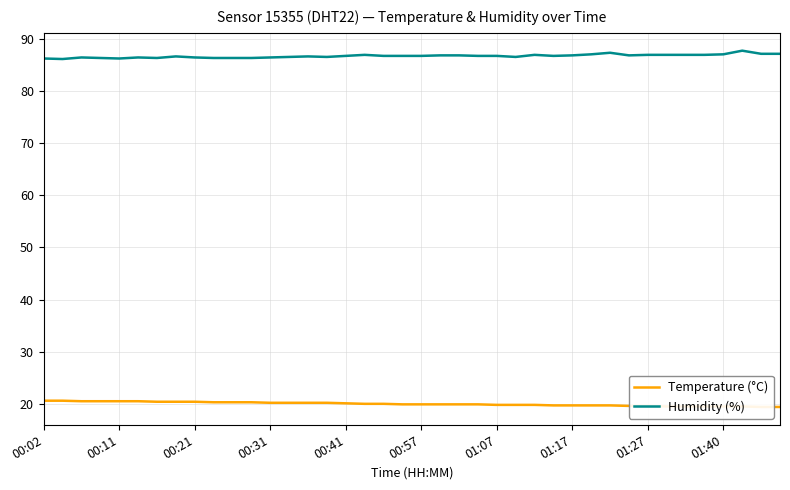

True or false: Temperature (°C) and Humidity (%) intersect in this chart.

False